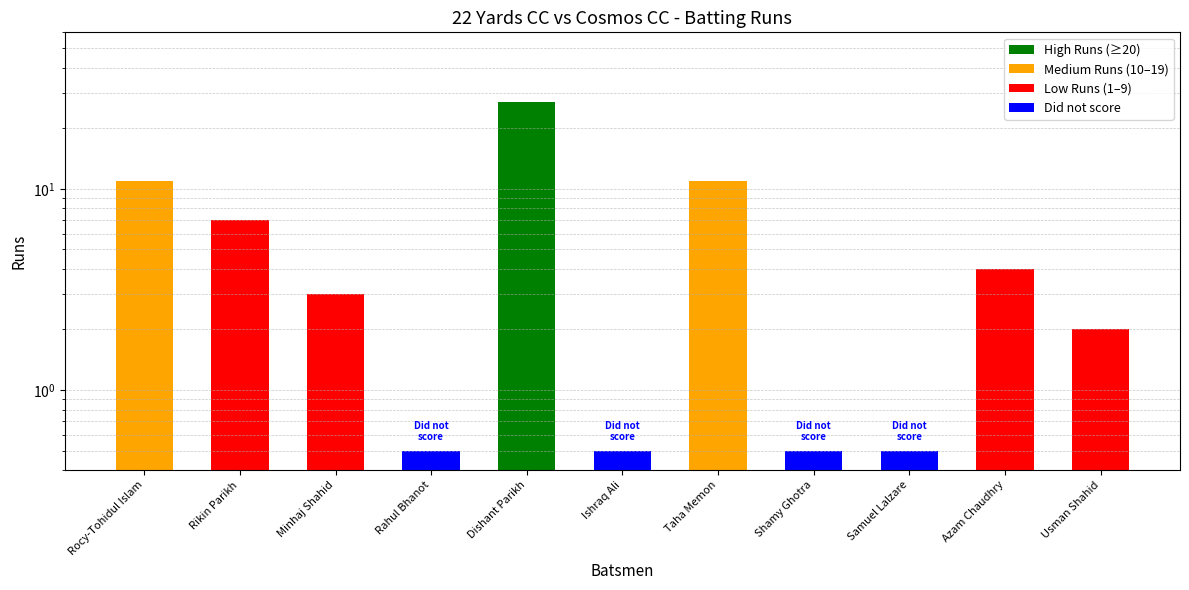

What is the maximum value shown in the chart?

27.0